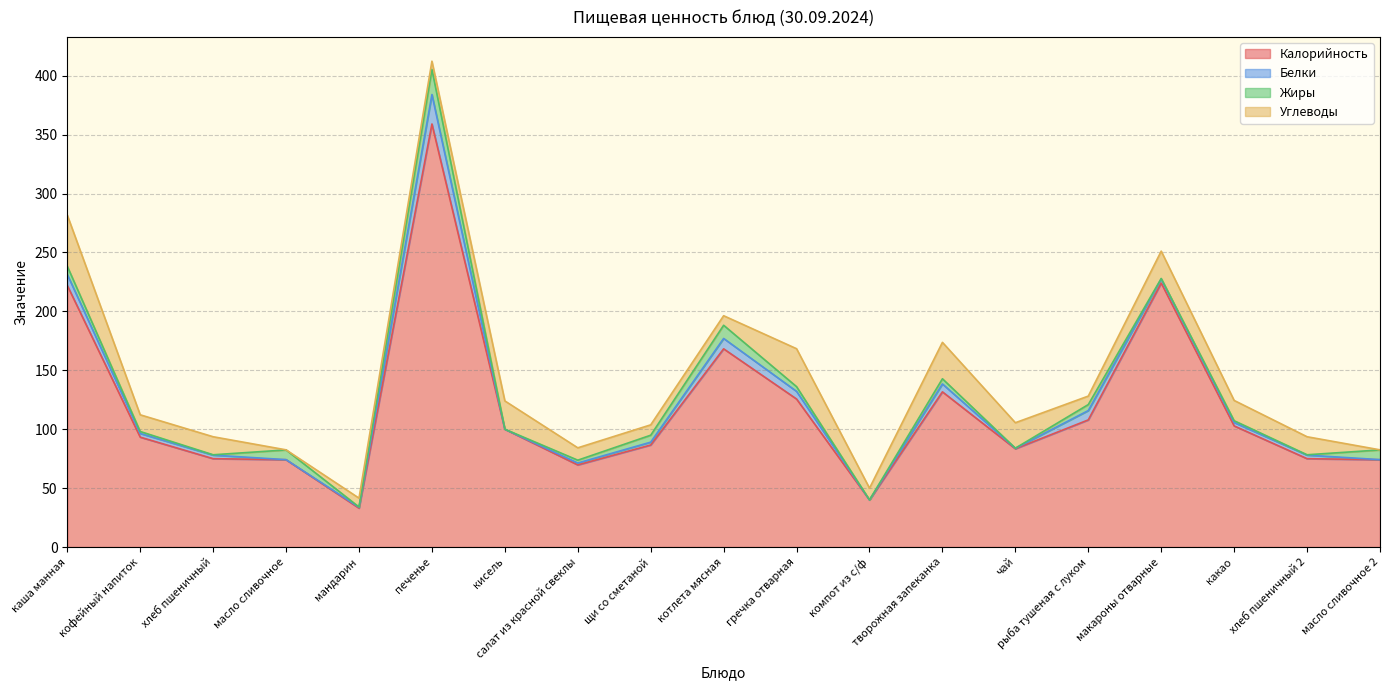

True or false: Калорийность and Жиры cross at least once.

False